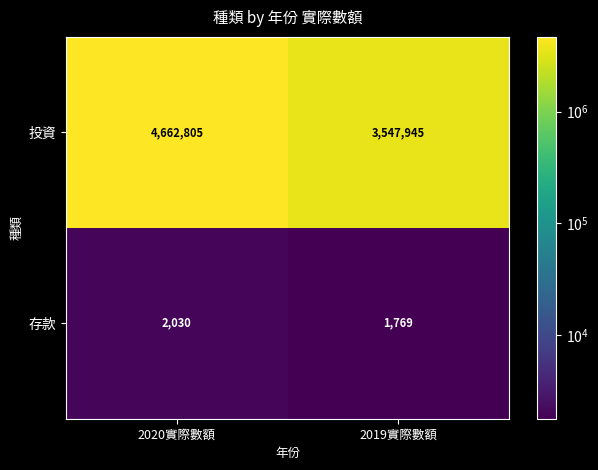

True or false: 投資 has a value of 2245282 at 2020實際數額.

False